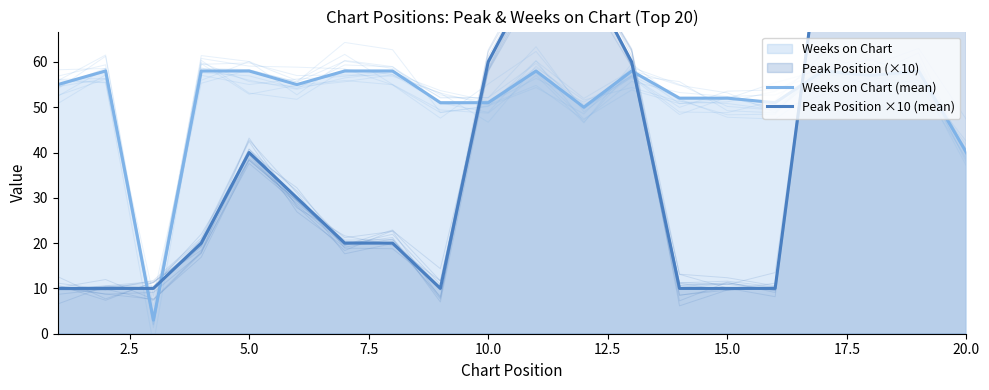

List the series in order of their peak value, highest first.

Peak Position ×10 (mean), Weeks on Chart (mean)